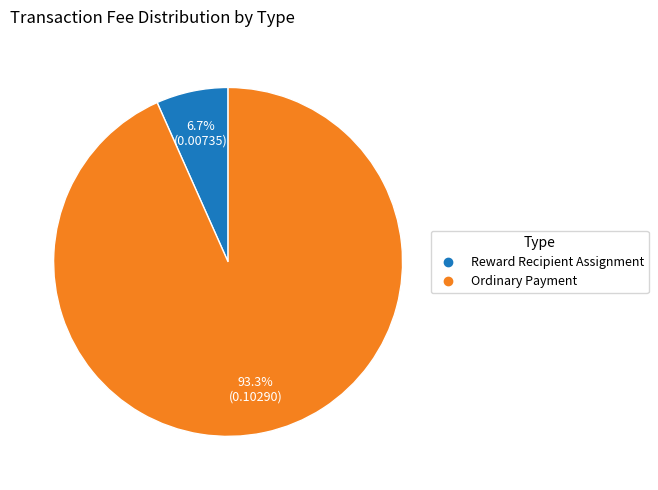

Rank the categories by value from highest to lowest.

Ordinary Payment, Reward Recipient Assignment